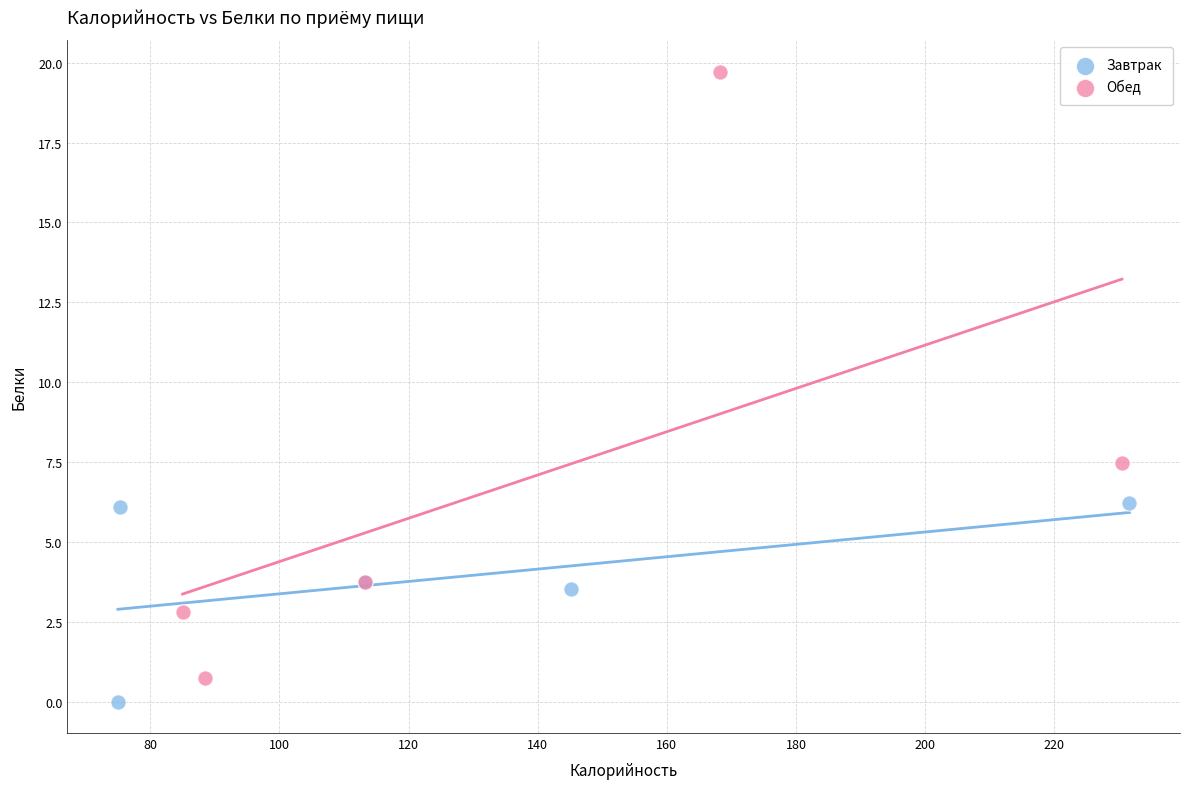

Which series contains the highest Y value?

Обед